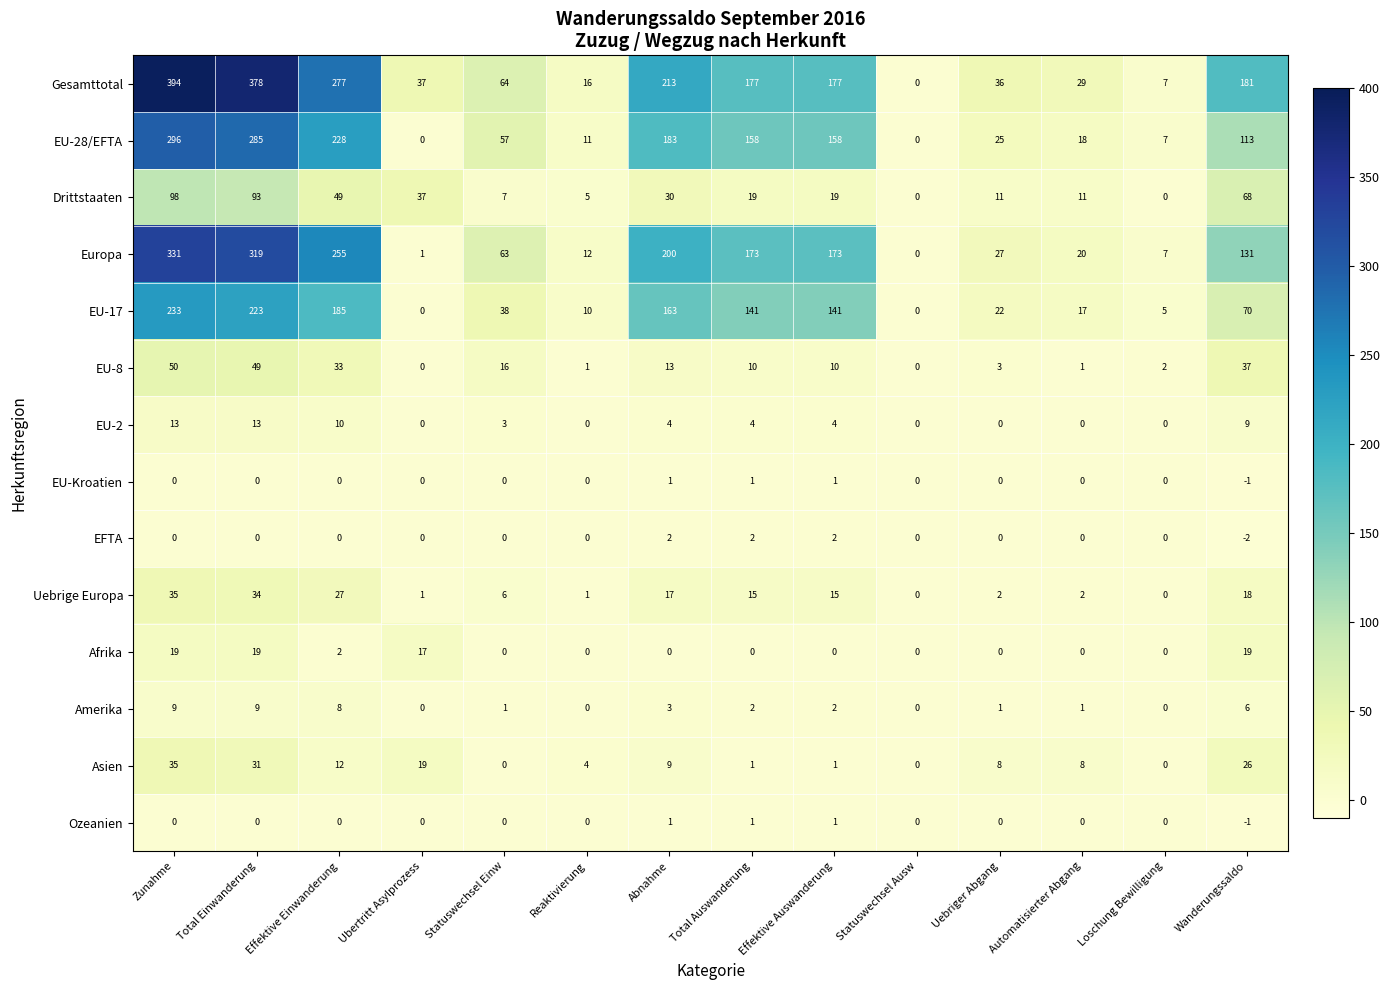

How many series are shown in this chart?

14